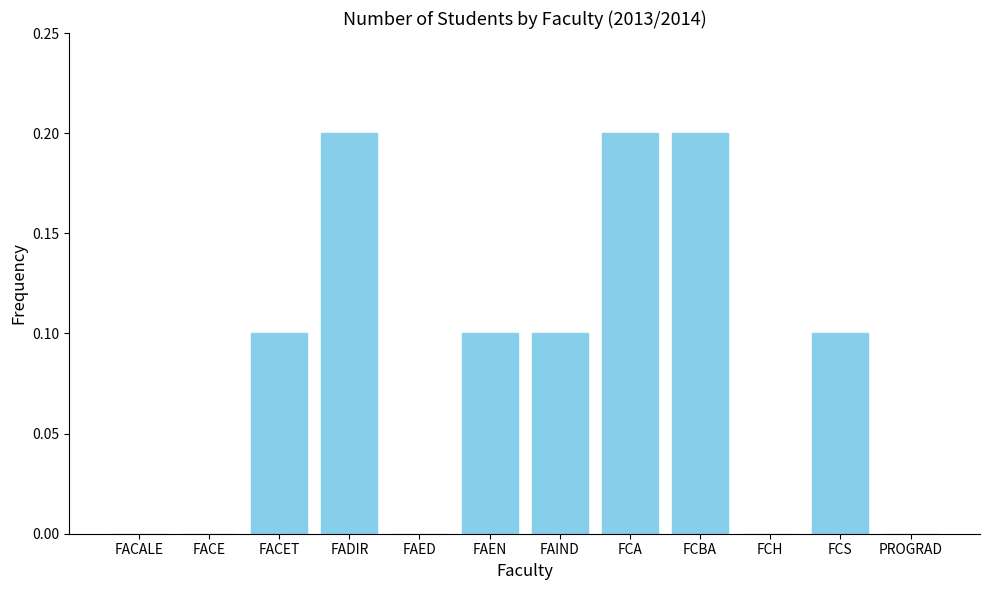

Reading right to left, what are all the values shown in this chart?

PROGRAD=0.0	FCS=0.1	FCH=0.0	FCBA=0.2	FCA=0.2	FAIND=0.1	FAEN=0.1	FAED=0.0	FADIR=0.2	FACET=0.1	FACE=0.0	FACALE=0.0